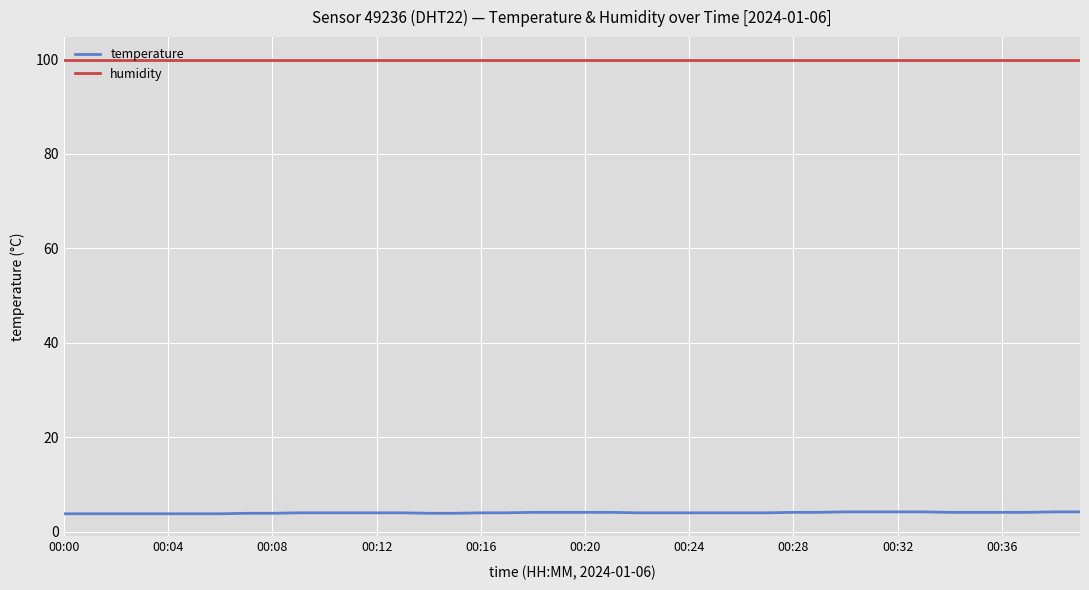

Count the number of categories in the chart.

40